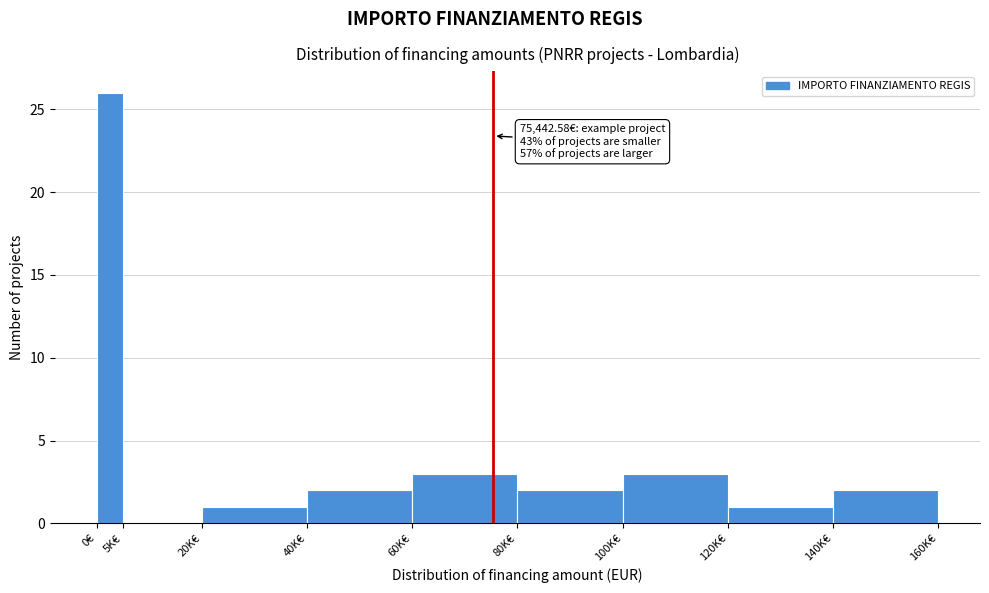

Reading left to right, list all the values displayed in this chart.

0€=26	5K€=0	20K€=1	40K€=2	60K€=3	80K€=2	100K€=3	120K€=1	140K€=2